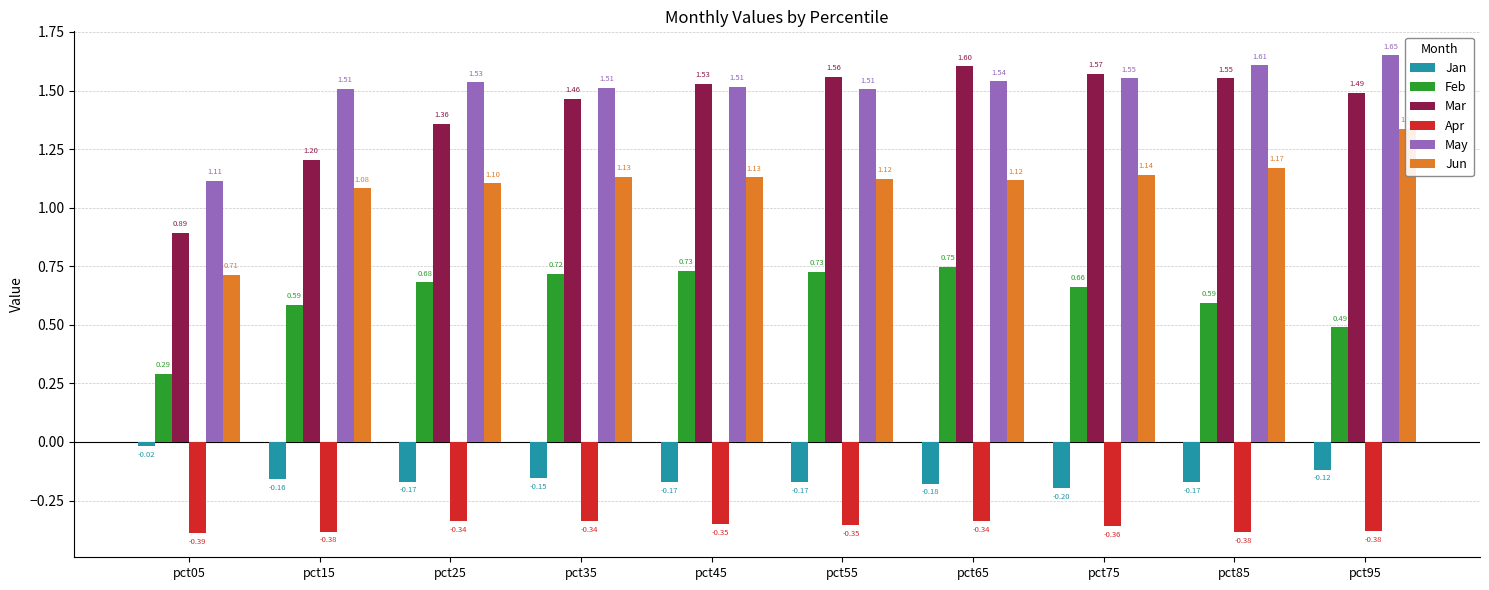

Rank the series at pct85 from lowest to highest value.

Apr, Jan, Feb, Jun, Mar, May